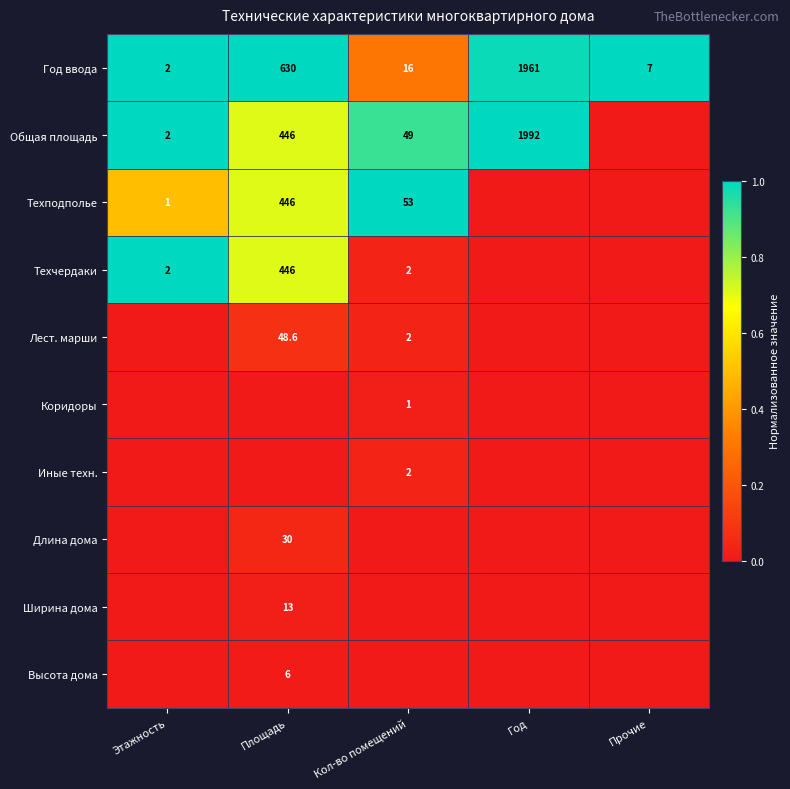

True or false: Год ввода has a value of 381.5 at Площадь.

False